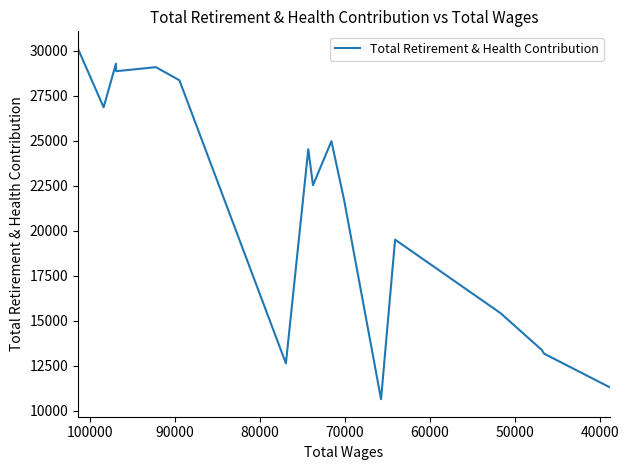

What is the maximum value shown in the chart?

30097